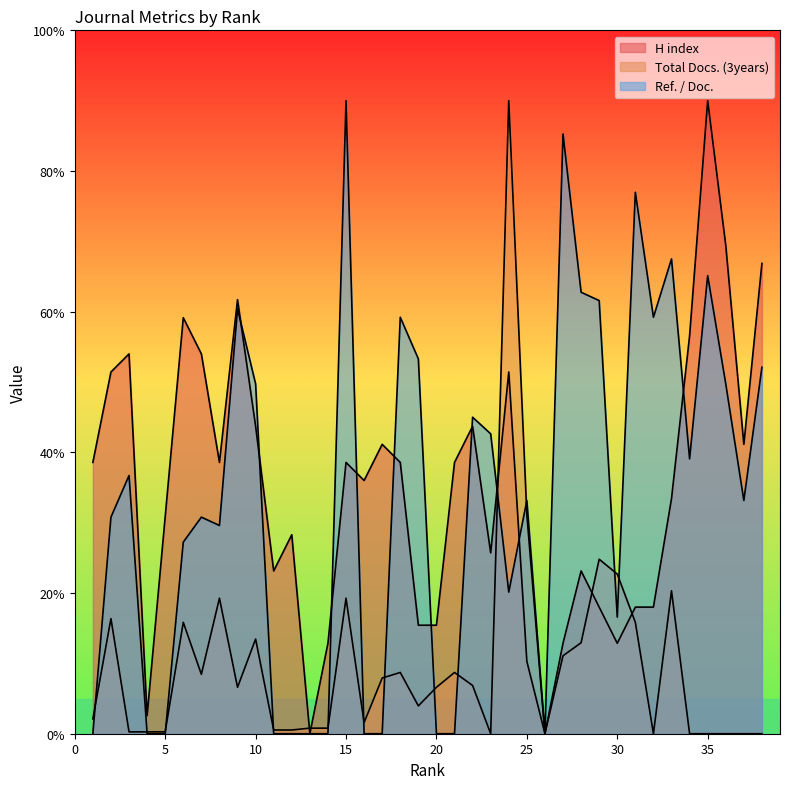

Which series has the largest total across all categories?

H index